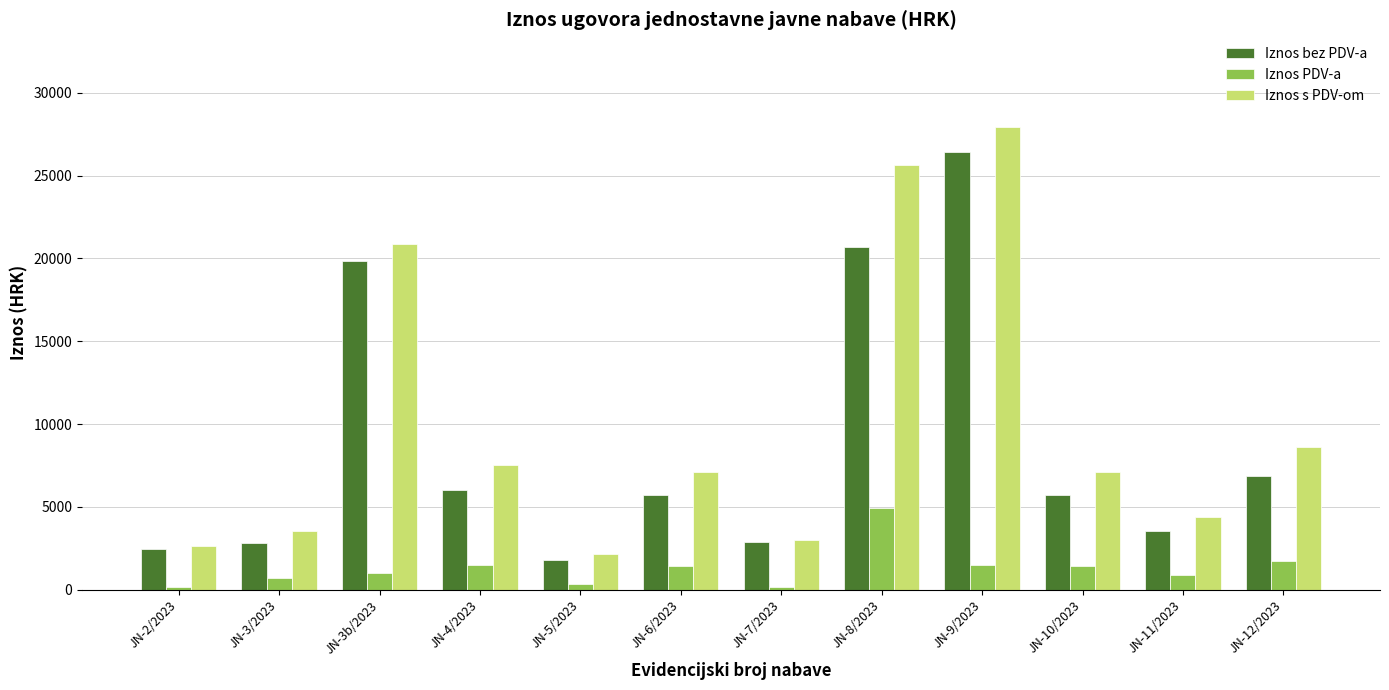

Does the chart contain any negative values?

No